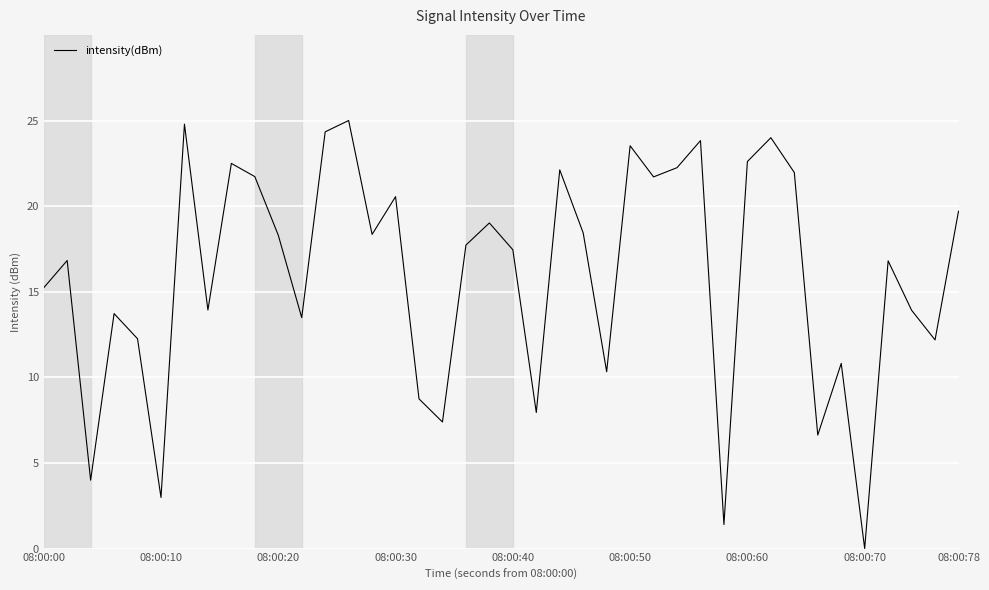

What is the difference between the maximum and minimum values?

25.0